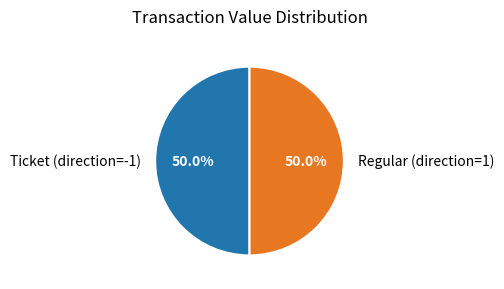

To the nearest percent, what is the difference between the largest and smallest slice percentages?

0%